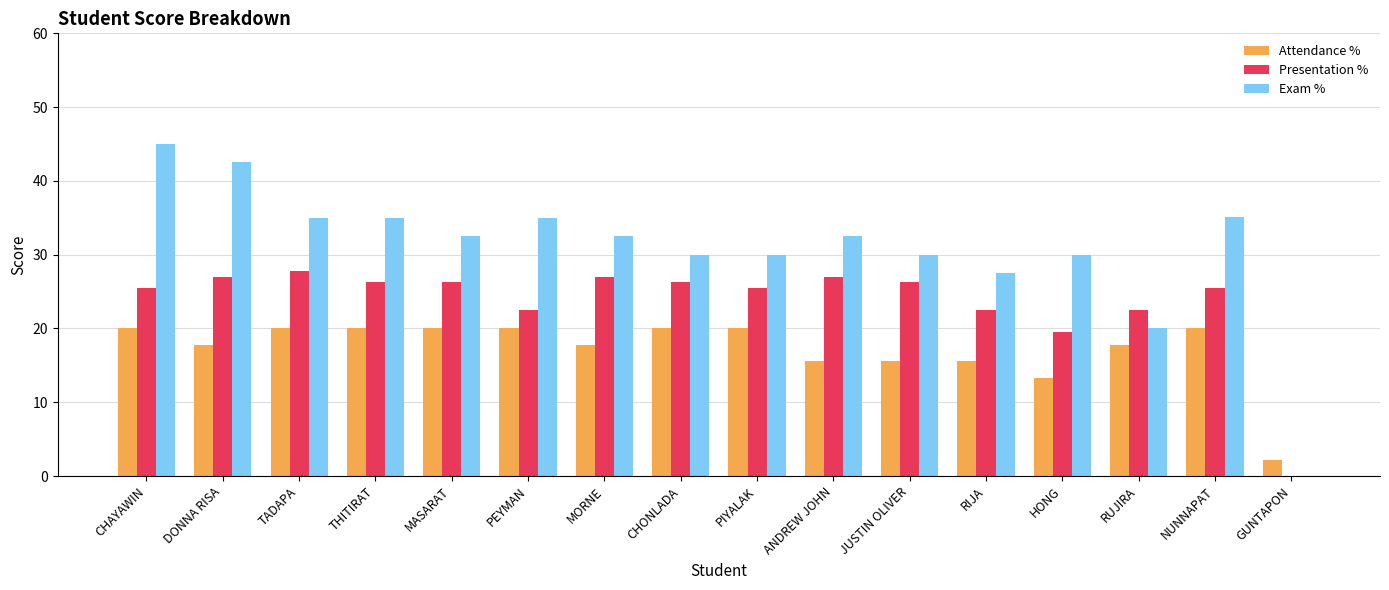

Which series changed the most between THITIRAT and JUSTIN OLIVER?

Exam %